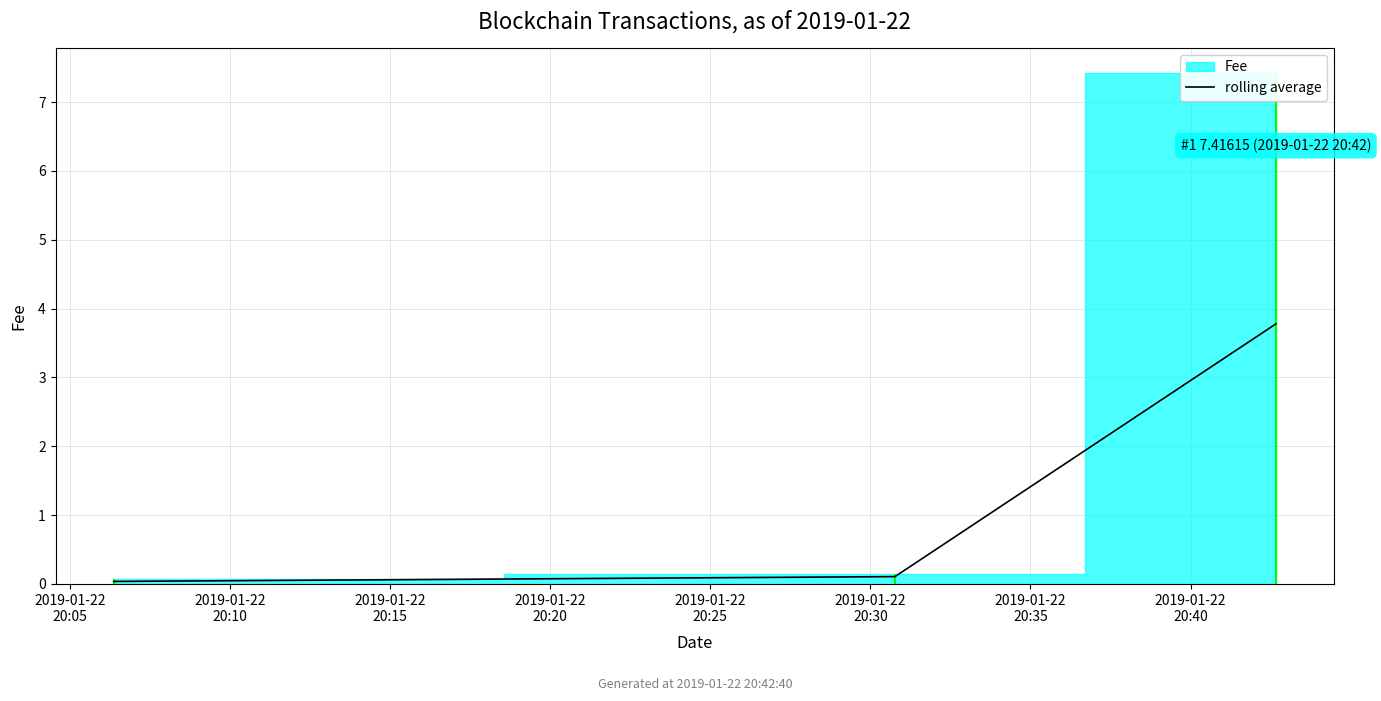

What is the maximum value for rolling average?

3.8